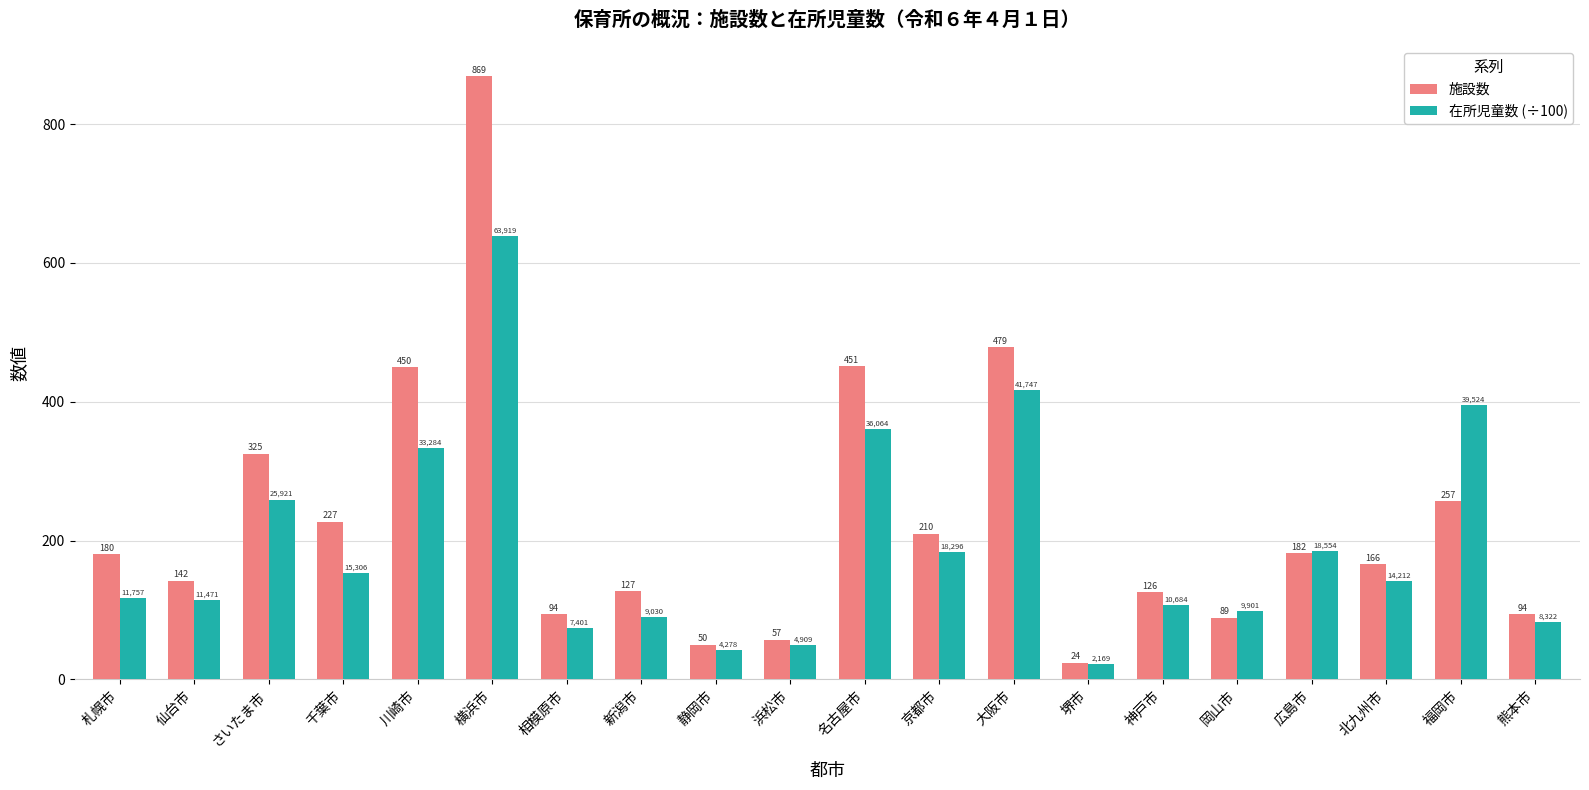

The 施設数 series shows 257.0 at 福岡市. True or false?

True